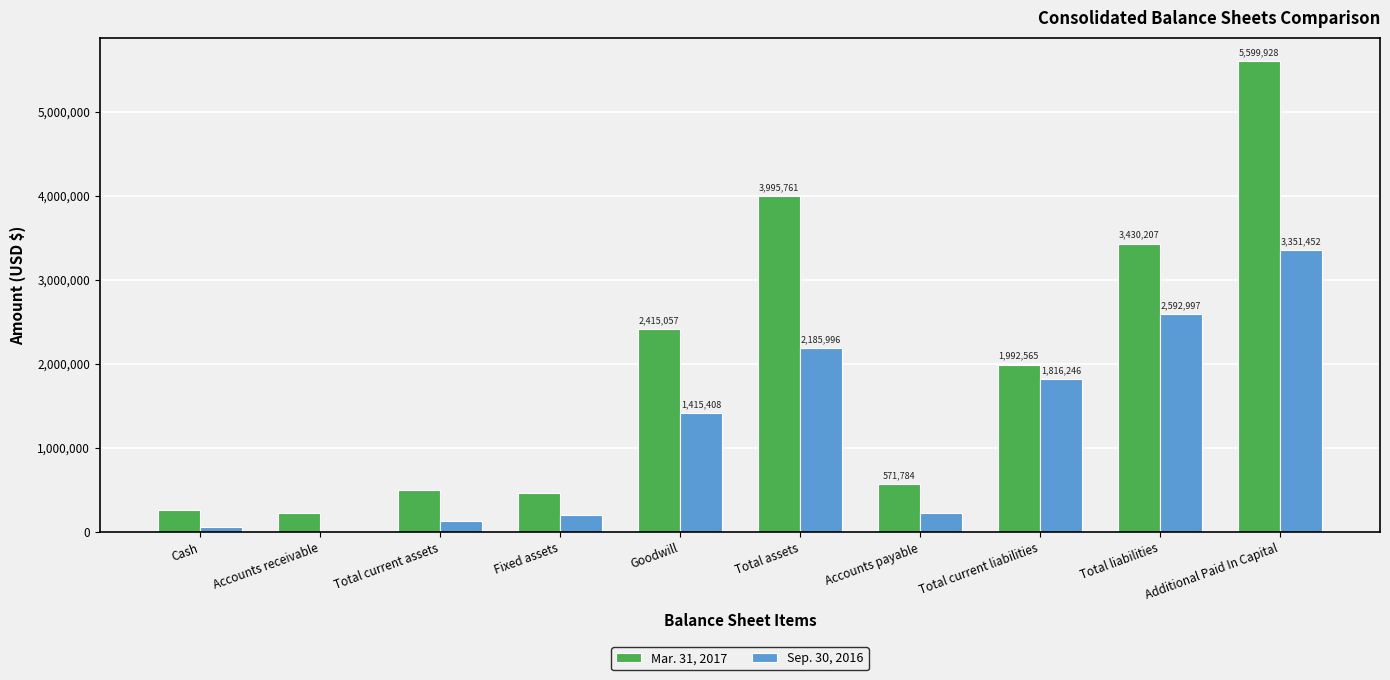

How many groups of bars are there?

10